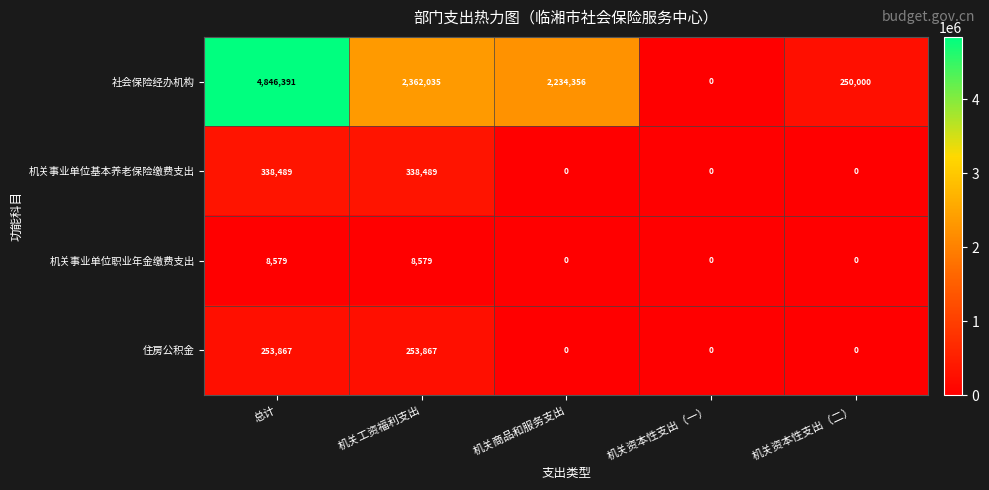

At how many categories does at least one series exceed 2281029?

2